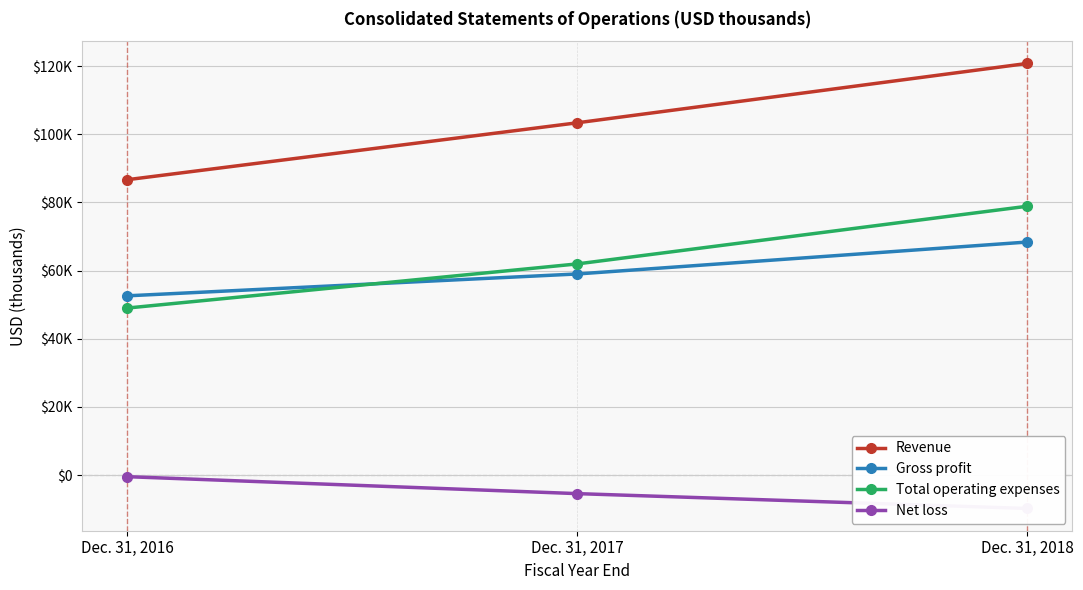

What is the value of the Gross profit point at the 1st from the left?

52611